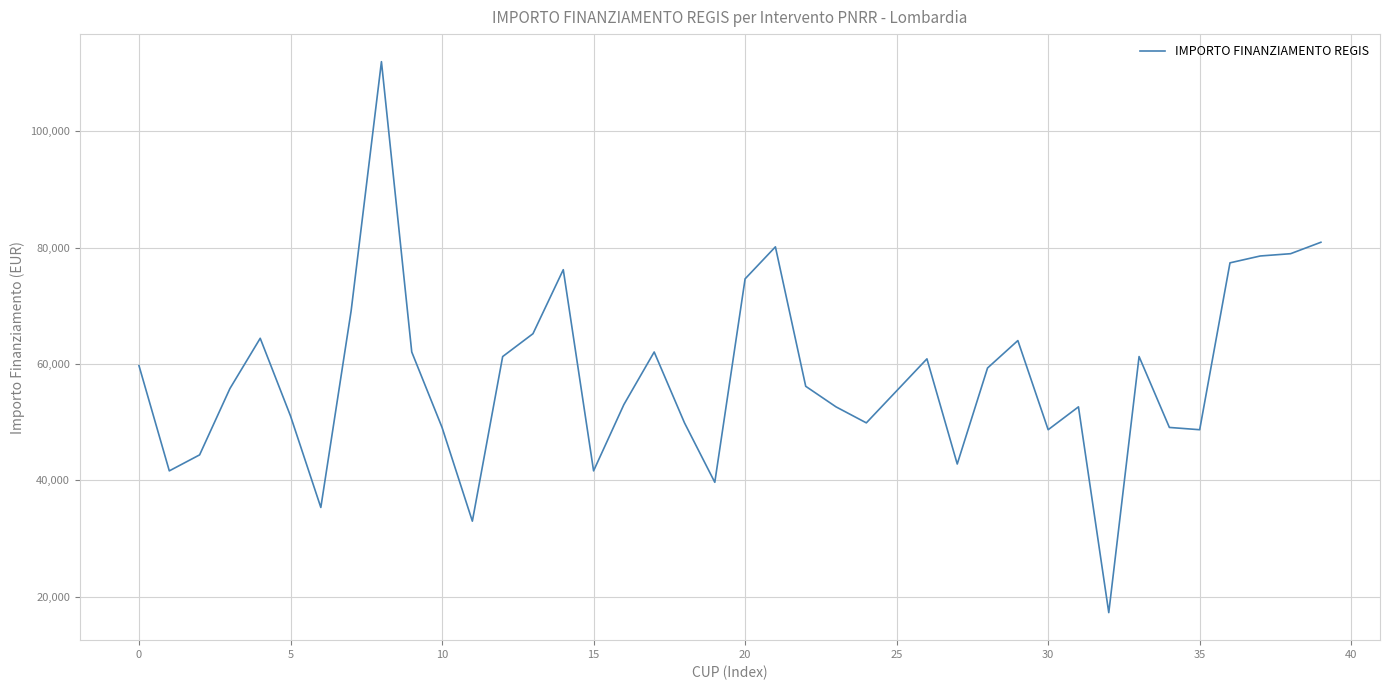

What is the maximum value shown in the chart?

111949.1